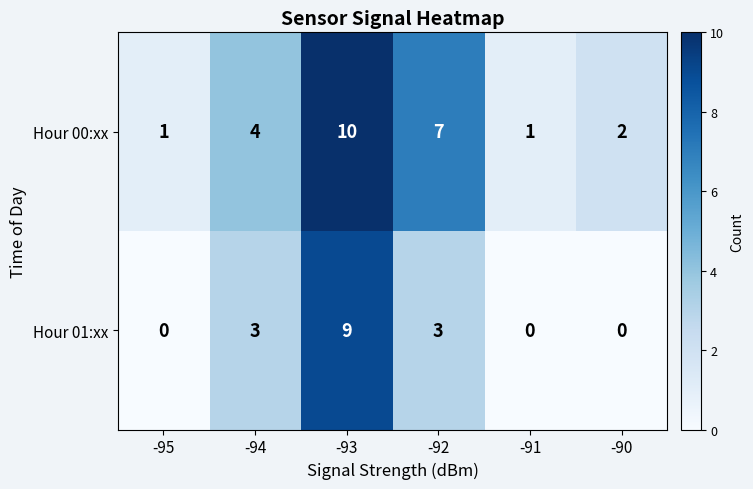

How many Hour 01:xx values are between 0 and 3?

5